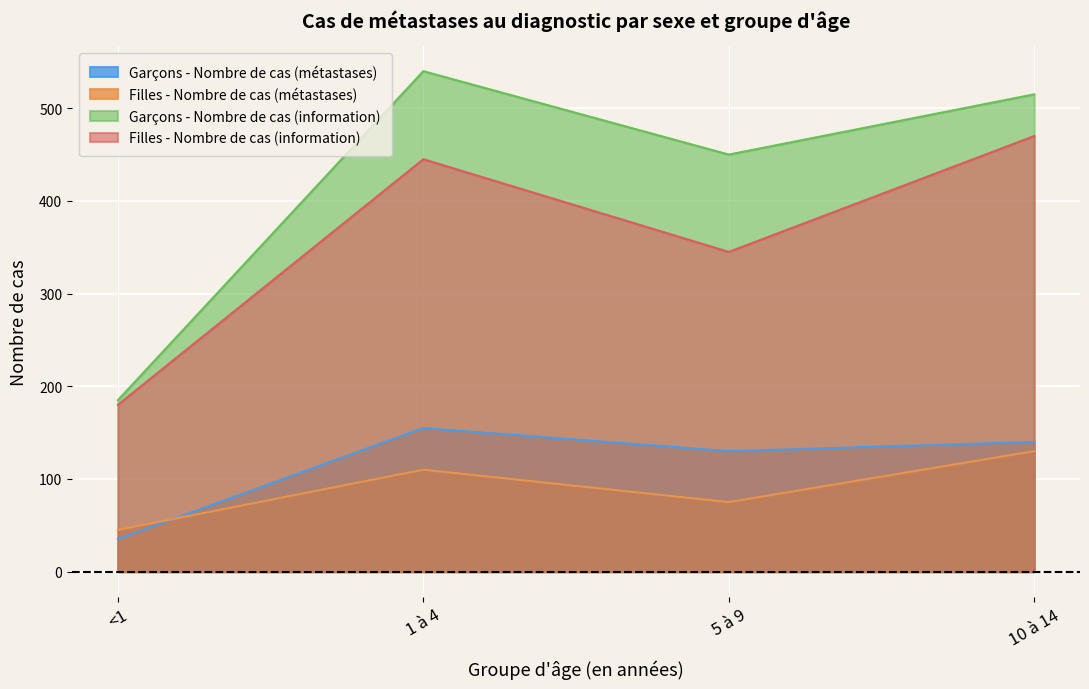

How many lines are shown in the chart?

4